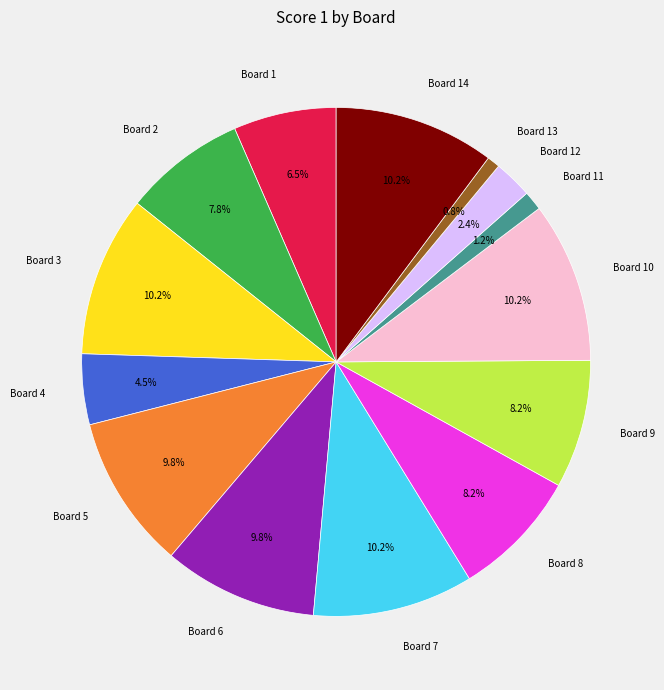

Does any single category account for the majority?

No